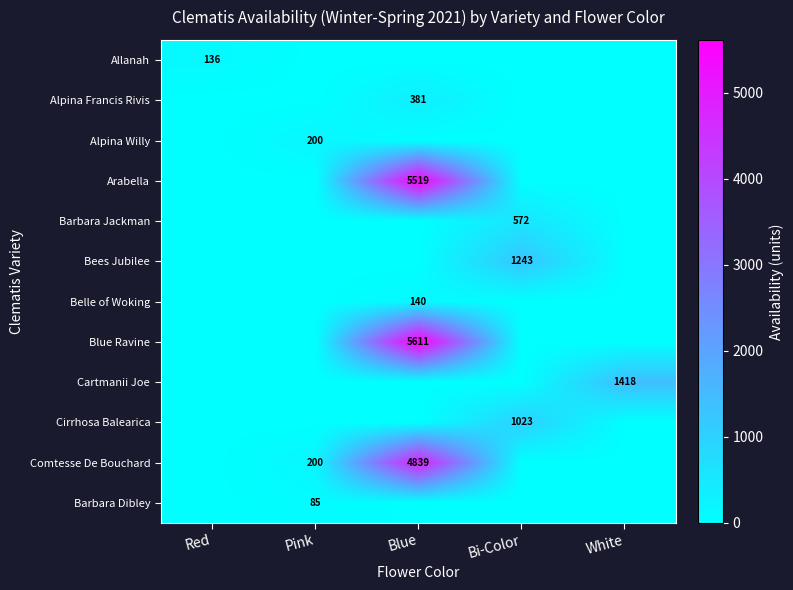

Is the value of Blue Ravine at Blue greater than the value of Barbara Dibley at Pink?

Yes